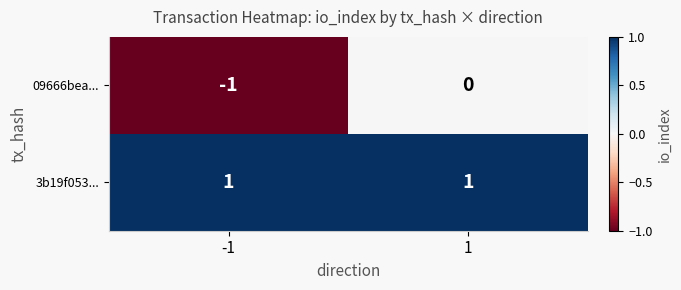

Is the value of 09666bea... at 1 greater than the value of 3b19f053... at -1?

No